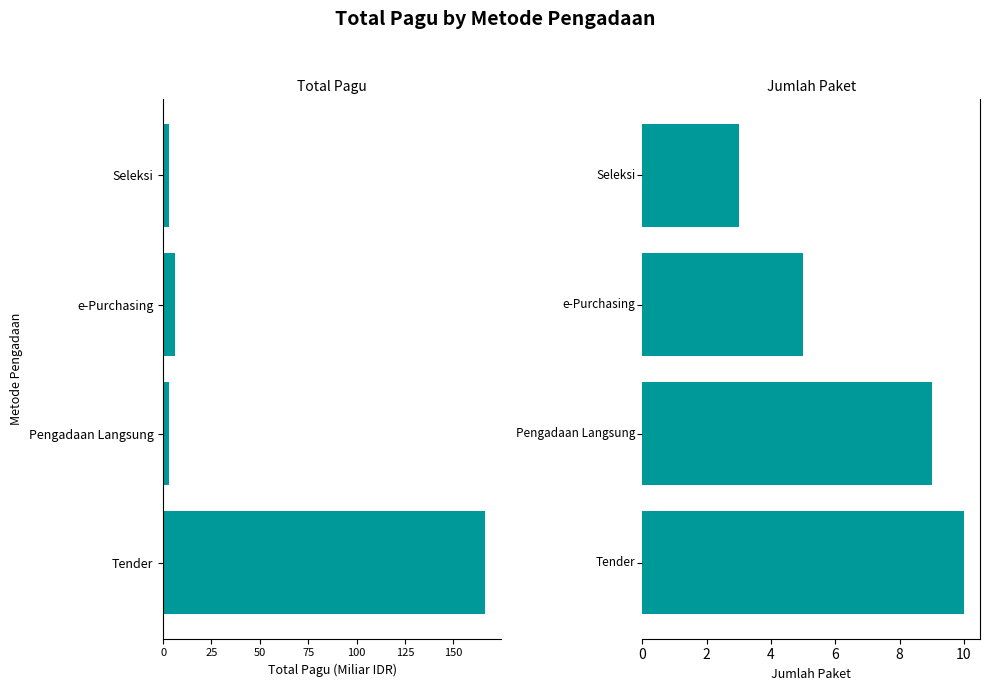

Is the value of Total Pagu (Miliar IDR) at Seleksi greater than the value of Jumlah Paket at e-Purchasing?

No